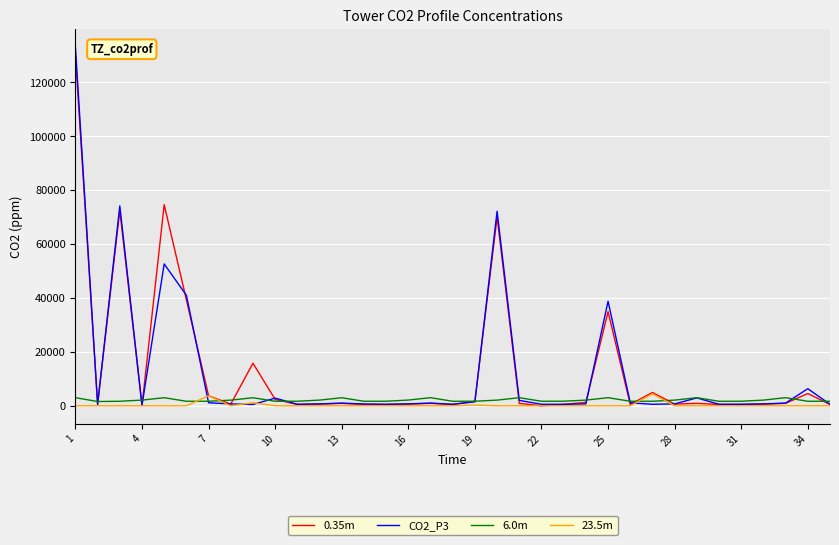

What is the maximum value for CO2_P3?

133148.0